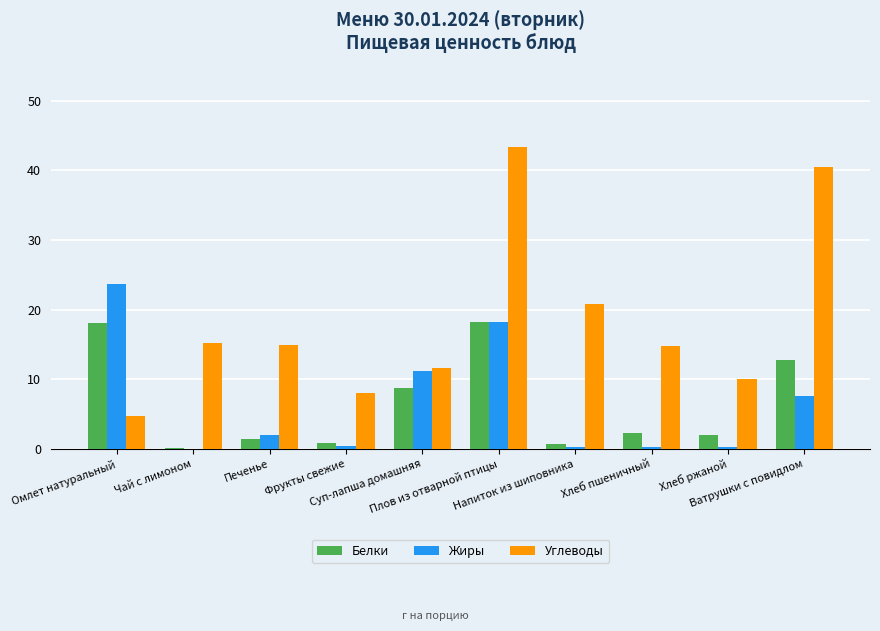

Where does the Жиры series first go above 1?

Омлет натуральный